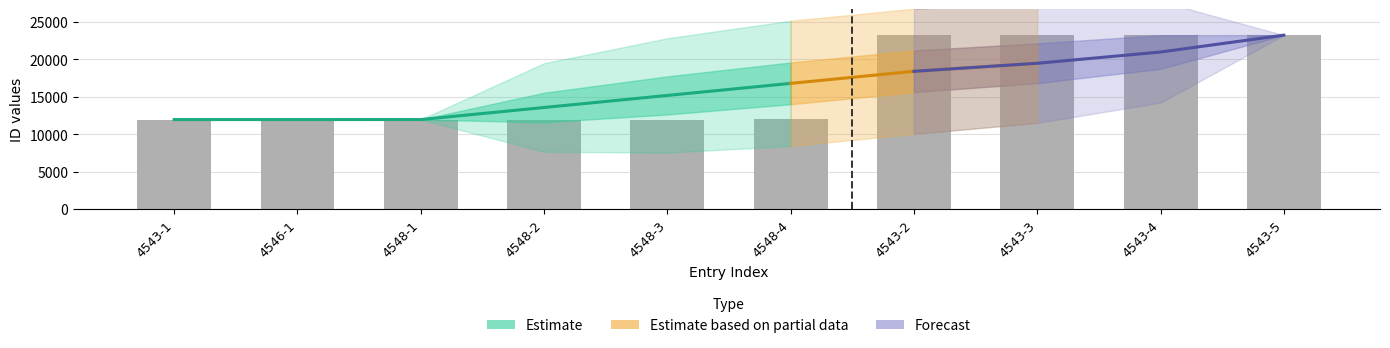

How many bars are there in total?

10